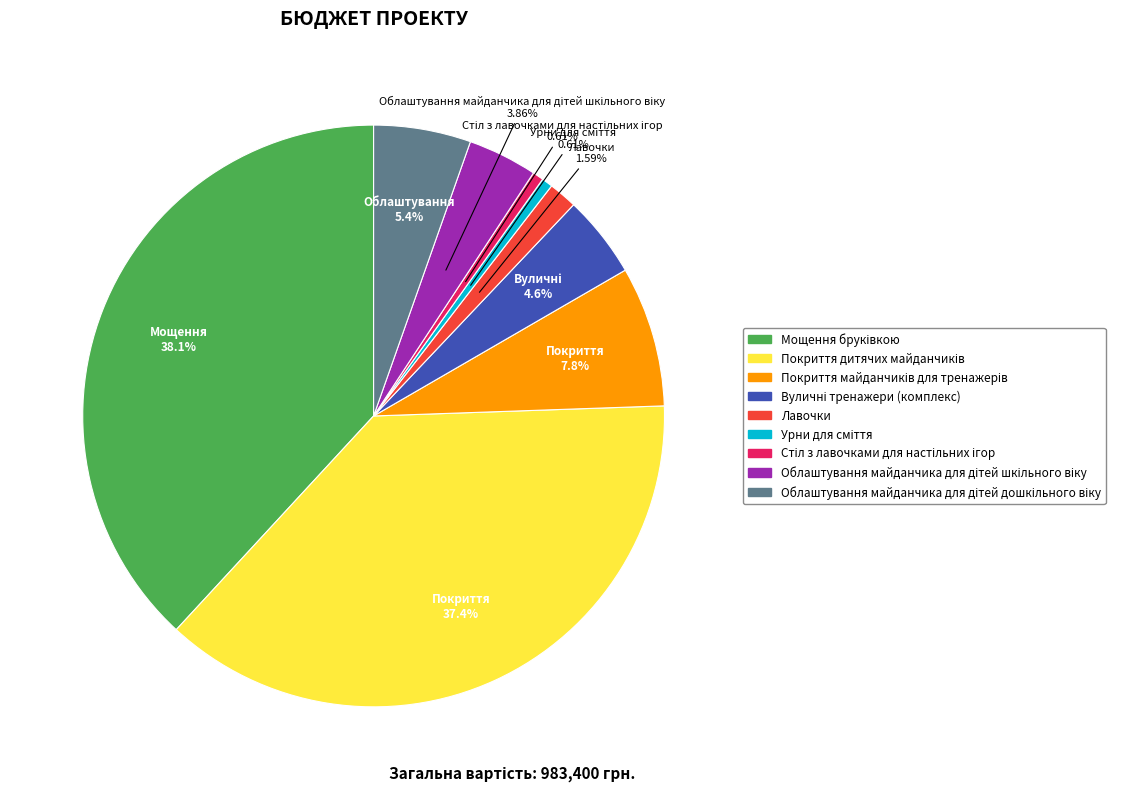

Does any single category account for the majority?

No